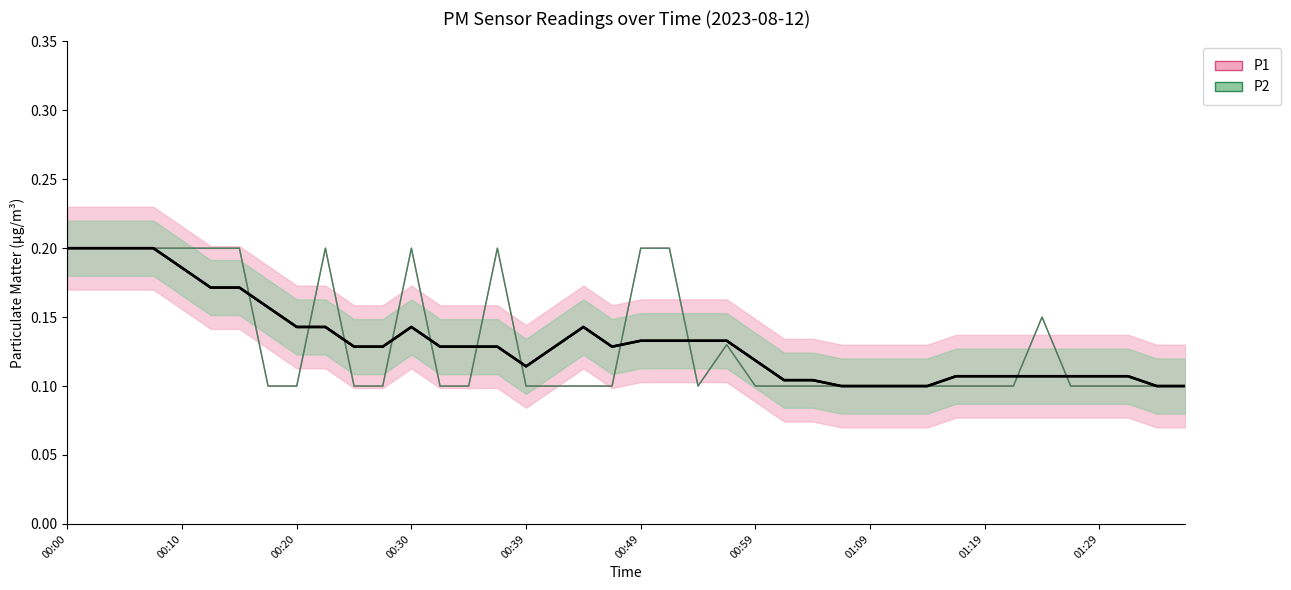

What is the difference between the maximum and minimum values in the P1 series?

0.1